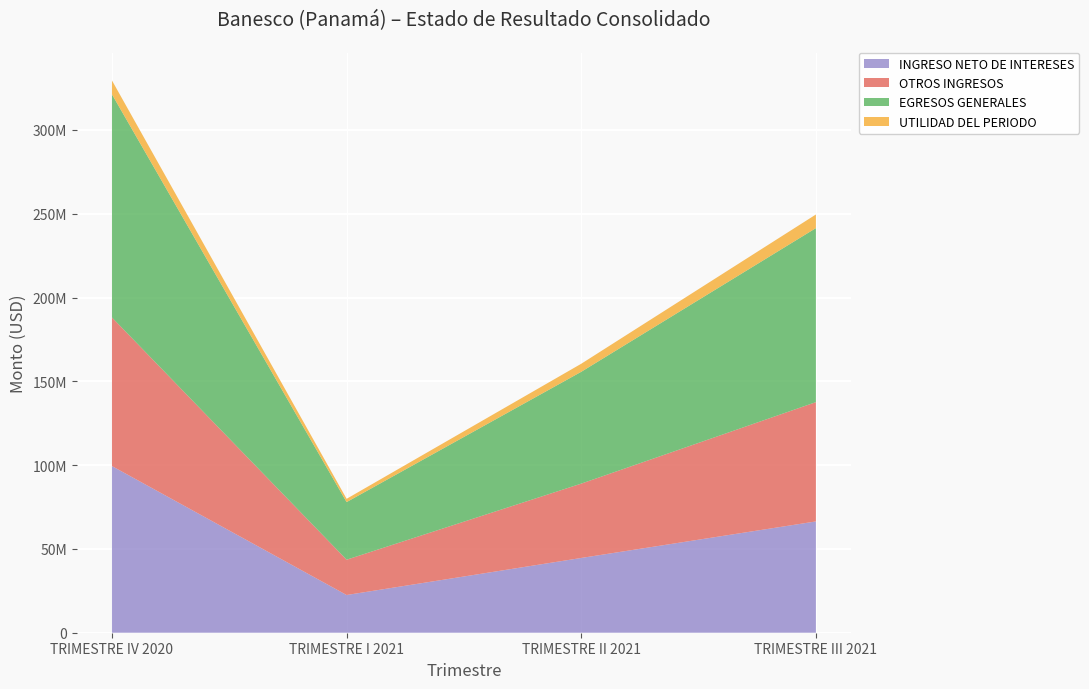

Reading left to right, extract all data points from this chart.

INGRESO NETO DE INTERESES: 99416555	22504623	44610394	66408083
OTROS INGRESOS: 88679803	21060654	44355082	71169905
EGRESOS GENERALES: 133119194	34381505	66730303	103840860
UTILIDAD DEL PERIODO: 8280724	1950968	4793767	8120112